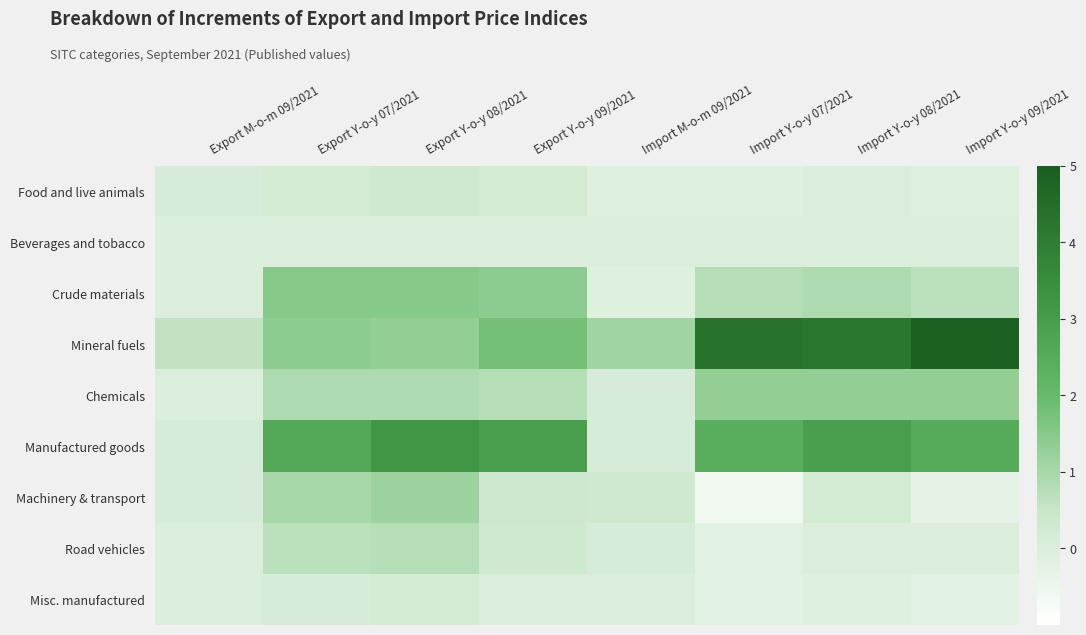

Reading left to right, transcribe all the data shown in this chart.

Food and live animals: Export M-o-m 09/2021=0.1	Export Y-o-y 07/2021=0.2	Export Y-o-y 08/2021=0.3	Export Y-o-y 09/2021=0.2	Import M-o-m 09/2021=-0.1	Import Y-o-y 07/2021=-0.1	Import Y-o-y 08/2021=0.0	Import Y-o-y 09/2021=-0.1
Beverages and tobacco: Export M-o-m 09/2021=0.0	Export Y-o-y 07/2021=0.0	Export Y-o-y 08/2021=0.0	Export Y-o-y 09/2021=0.0	Import M-o-m 09/2021=0.0	Import Y-o-y 07/2021=0.0	Import Y-o-y 08/2021=0.0	Import Y-o-y 09/2021=0.0
Crude materials: Export M-o-m 09/2021=0.0	Export Y-o-y 07/2021=1.5	Export Y-o-y 08/2021=1.5	Export Y-o-y 09/2021=1.4	Import M-o-m 09/2021=-0.1	Import Y-o-y 07/2021=0.8	Import Y-o-y 08/2021=0.9	Import Y-o-y 09/2021=0.7
Mineral fuels: Export M-o-m 09/2021=0.6	Export Y-o-y 07/2021=1.4	Export Y-o-y 08/2021=1.3	Export Y-o-y 09/2021=1.8	Import M-o-m 09/2021=1.1	Import Y-o-y 07/2021=4.3	Import Y-o-y 08/2021=4.2	Import Y-o-y 09/2021=4.9
Chemicals: Export M-o-m 09/2021=0.0	Export Y-o-y 07/2021=0.9	Export Y-o-y 08/2021=0.9	Export Y-o-y 09/2021=0.8	Import M-o-m 09/2021=0.1	Import Y-o-y 07/2021=1.3	Import Y-o-y 08/2021=1.3	Import Y-o-y 09/2021=1.3
Manufactured goods: Export M-o-m 09/2021=0.1	Export Y-o-y 07/2021=2.6	Export Y-o-y 08/2021=3.2	Export Y-o-y 09/2021=2.9	Import M-o-m 09/2021=0.1	Import Y-o-y 07/2021=2.4	Import Y-o-y 08/2021=2.9	Import Y-o-y 09/2021=2.5
Machinery & transport: Export M-o-m 09/2021=0.1	Export Y-o-y 07/2021=1.0	Export Y-o-y 08/2021=1.2	Export Y-o-y 09/2021=0.4	Import M-o-m 09/2021=0.3	Import Y-o-y 07/2021=-0.6	Import Y-o-y 08/2021=0.2	Import Y-o-y 09/2021=-0.3
Road vehicles: Export M-o-m 09/2021=0.0	Export Y-o-y 07/2021=0.7	Export Y-o-y 08/2021=0.8	Export Y-o-y 09/2021=0.3	Import M-o-m 09/2021=0.1	Import Y-o-y 07/2021=-0.2	Import Y-o-y 08/2021=0.0	Import Y-o-y 09/2021=0.0
Misc. manufactured: Export M-o-m 09/2021=0.0	Export Y-o-y 07/2021=0.1	Export Y-o-y 08/2021=0.2	Export Y-o-y 09/2021=0.0	Import M-o-m 09/2021=0.0	Import Y-o-y 07/2021=-0.2	Import Y-o-y 08/2021=-0.1	Import Y-o-y 09/2021=-0.2